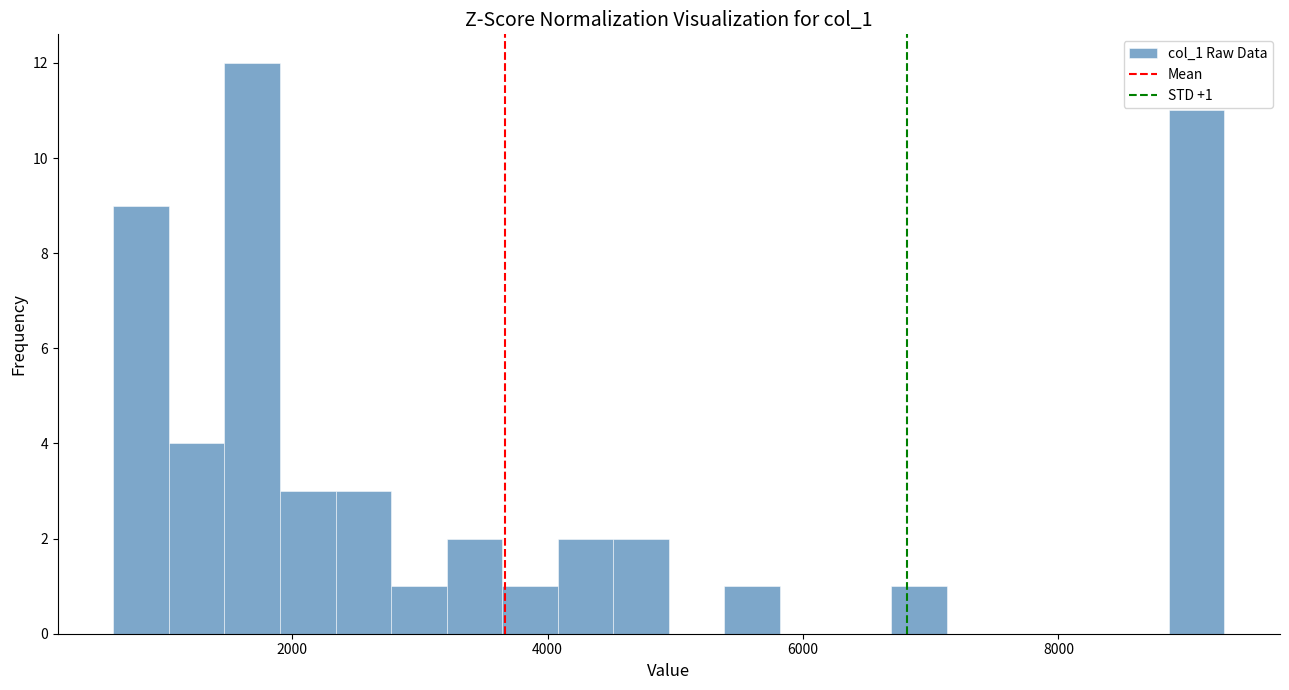

Read against the x-axis, roughly where is the centre of the tallest bar?

1600